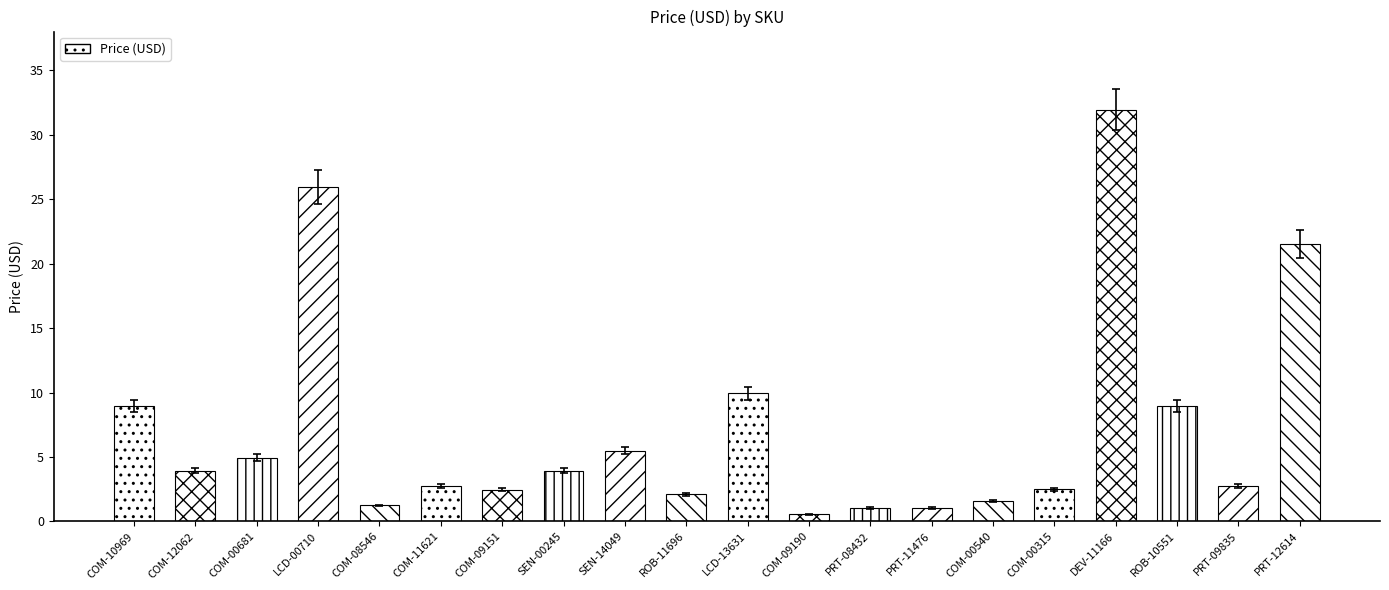

What is the ratio of the value at SEN-00245 to the value at PRT-11476?

3.8